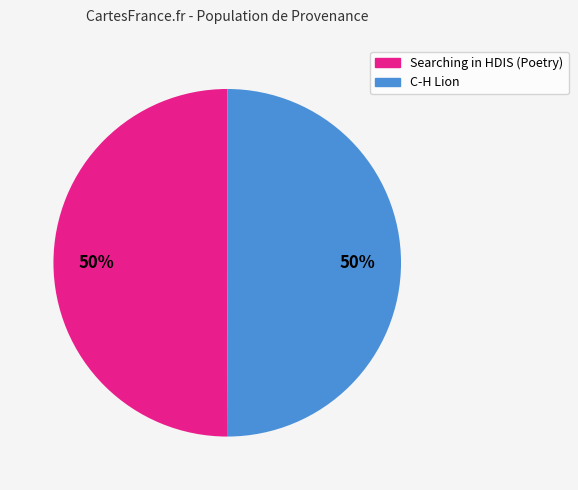

Combined, do C-H Lion and Searching in HDIS (Poetry) account for over 50%?

Yes